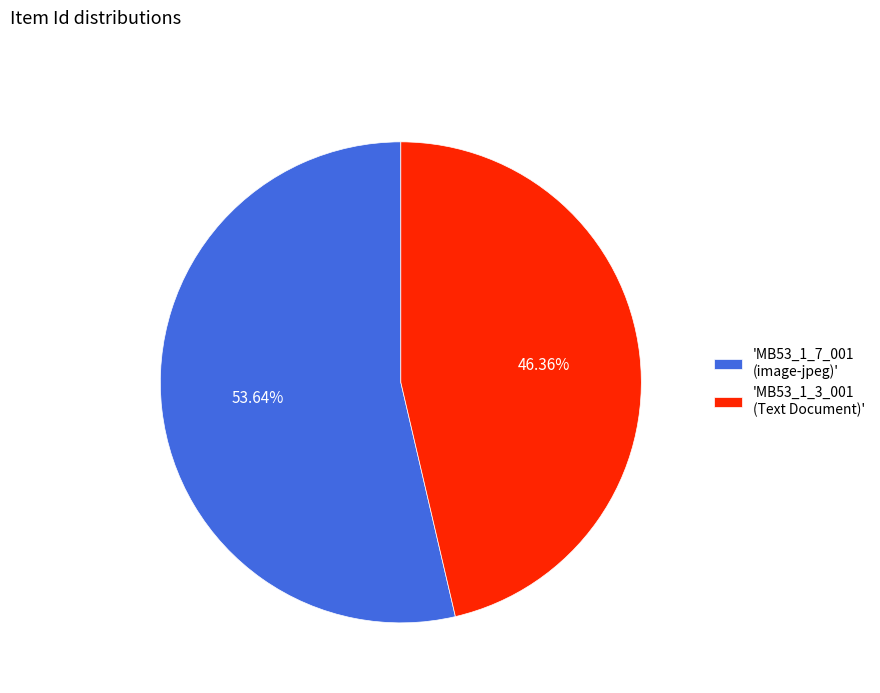

Approximately how many times larger is the value at 'MB53_1_3_001 (Text Document)' compared to 'MB53_1_7_001 (image-jpeg)'?

0.9